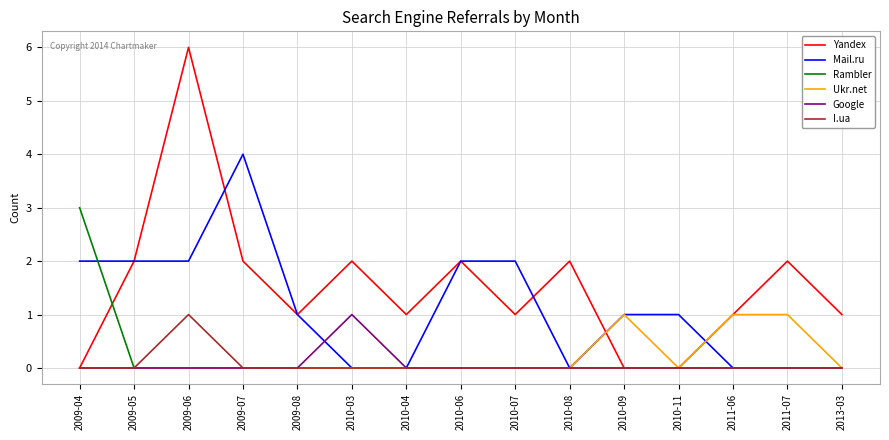

What is the difference between the maximum and minimum values in the Rambler series?

3